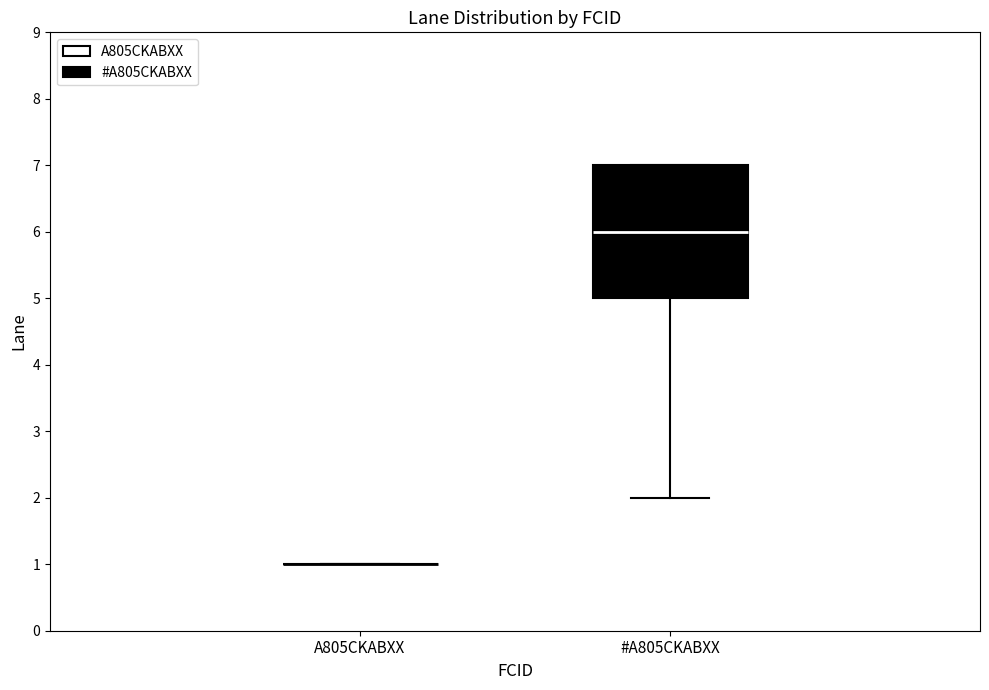

Reading left to right, read every box against the y-axis: the position of its median line, the range the box covers, and the ends of its whiskers. The values are not printed on the chart, so give them approximately, as read against the axis.

A805CKABXX: box collapsed to a line at 1, whiskers 1 to 1
#A805CKABXX: median 6, box 5 to 7, whiskers 2 to 7